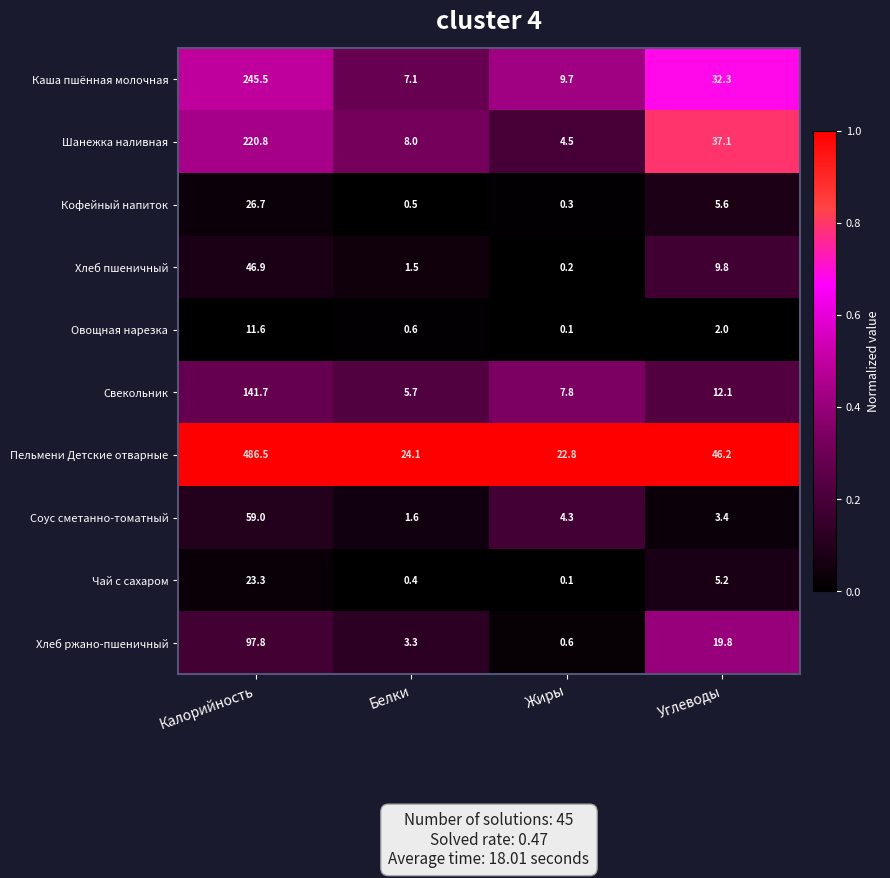

The value of Хлеб пшеничный at Калорийность is 46.9. True or false?

True